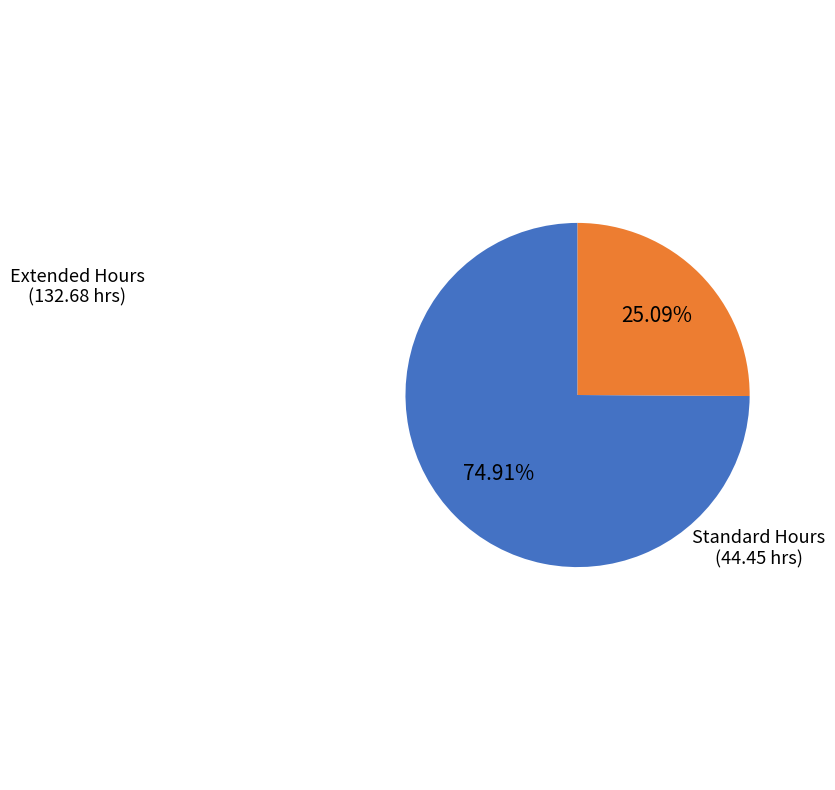

Is there a majority slice in this chart?

Yes